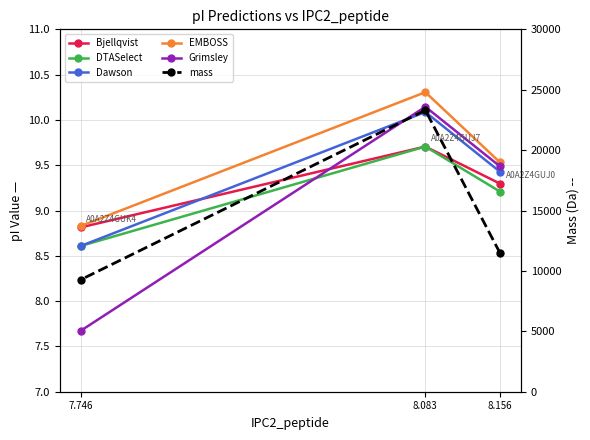

What is the label of the 2nd point from the left?

8.083